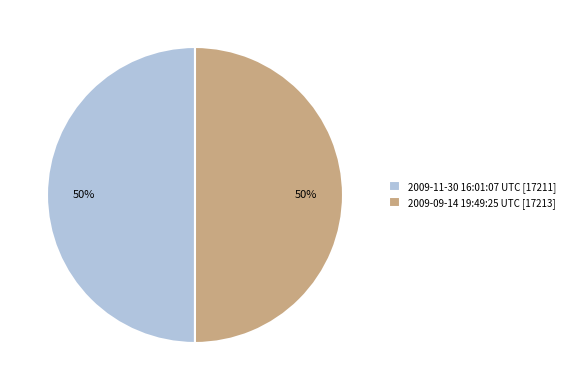

What is the ratio of the value at 2009-11-30 16:01:07 UTC [17211] to the value at 2009-09-14 19:49:25 UTC [17213]?

1.0